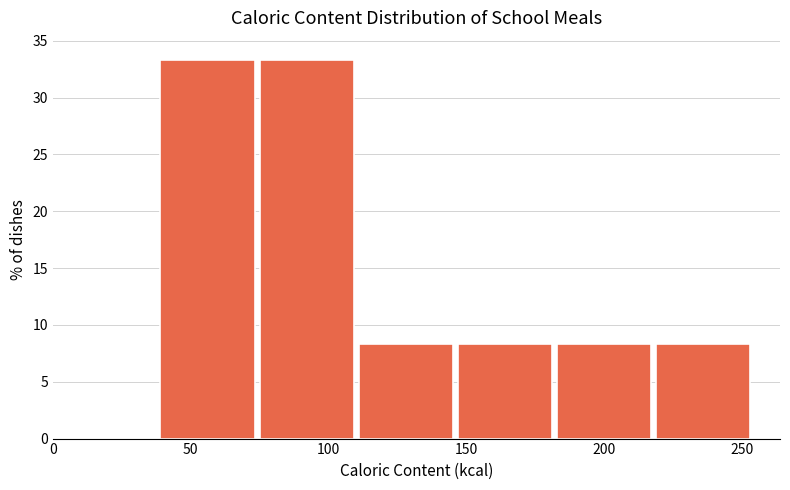

What is the height of the bar covering 183 to 219 on the x-axis? Neither the bar edges nor the heights are printed on the chart, so give them approximately, as read against the axes.

8.5